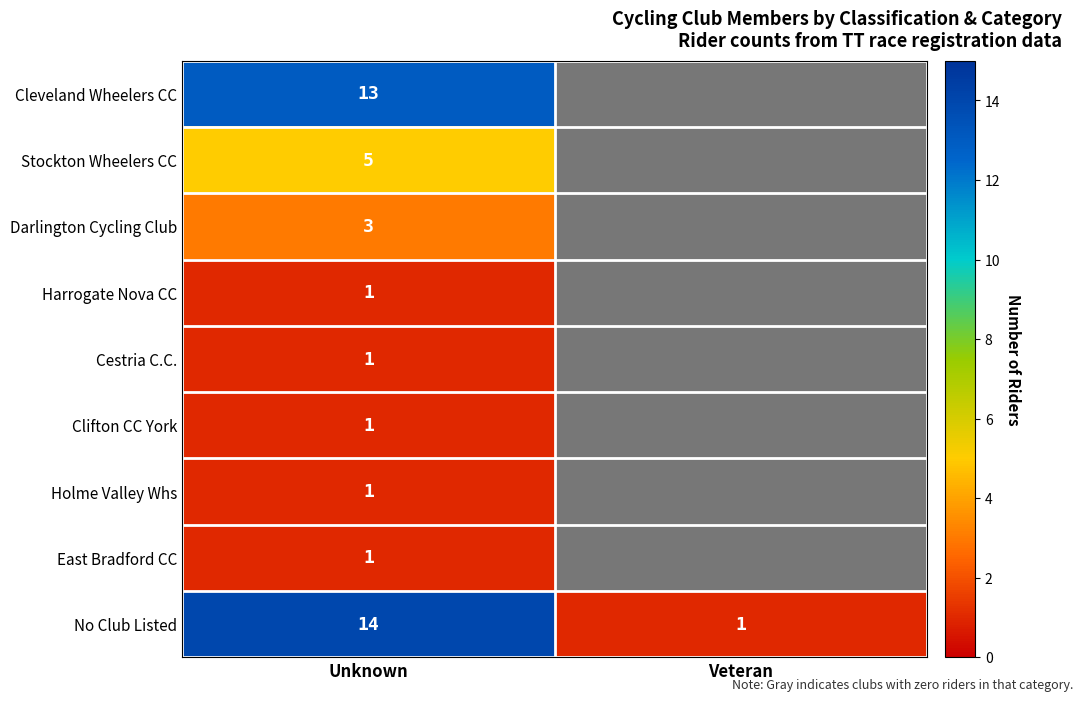

True or false: Cleveland Wheelers CC has a value of 13 at Unknown.

True